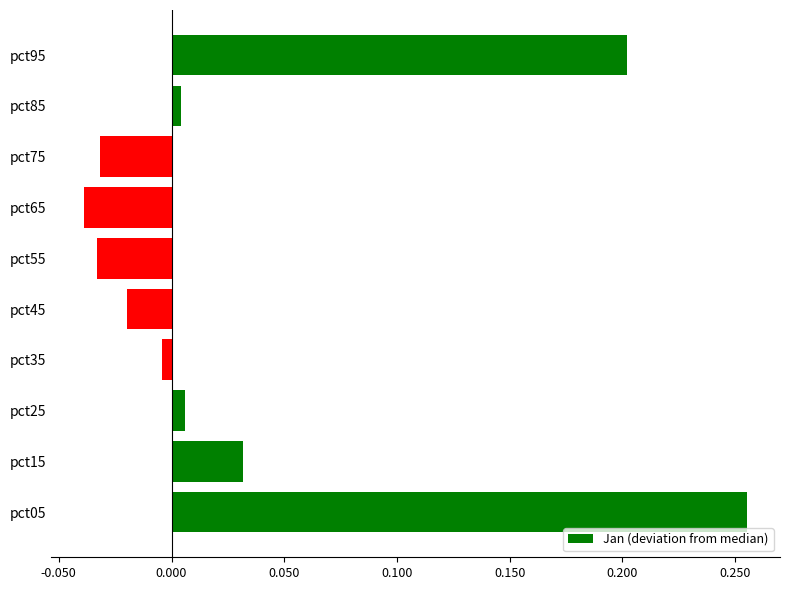

Is it true that the value at pct55 is -0.1?

False